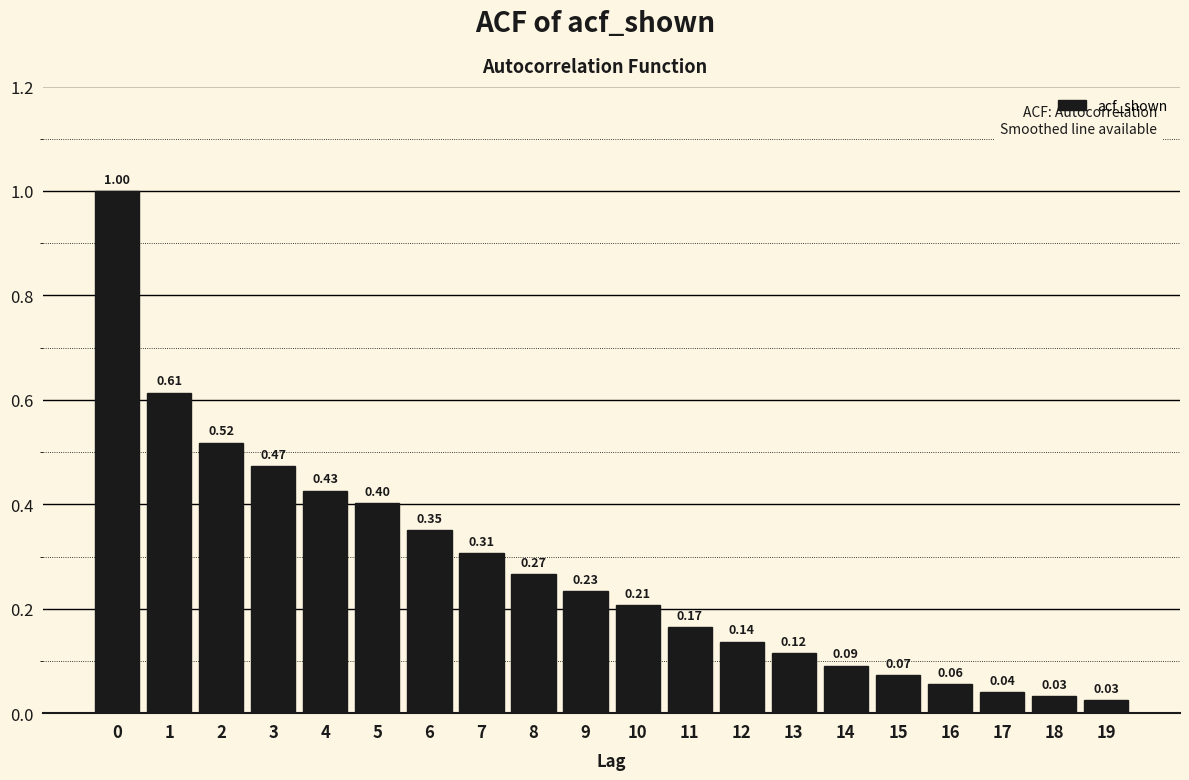

Between 6 and 9, which is larger?

6